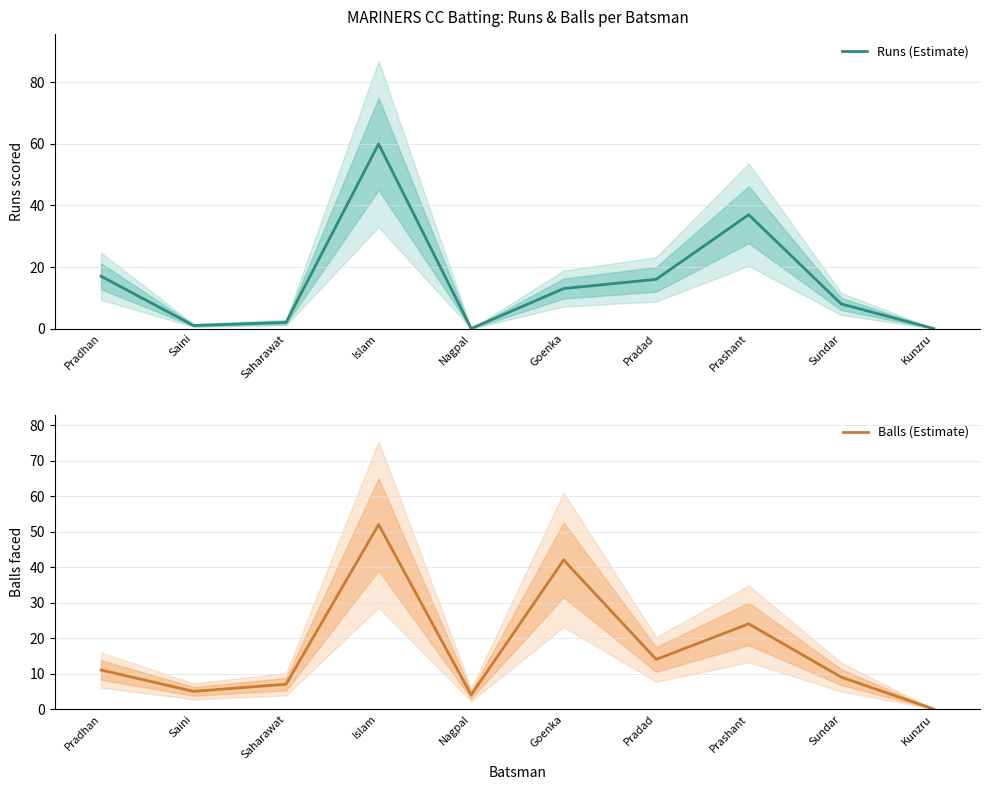

True or false: Runs (Estimate) has more than 1 interior local peaks.

True